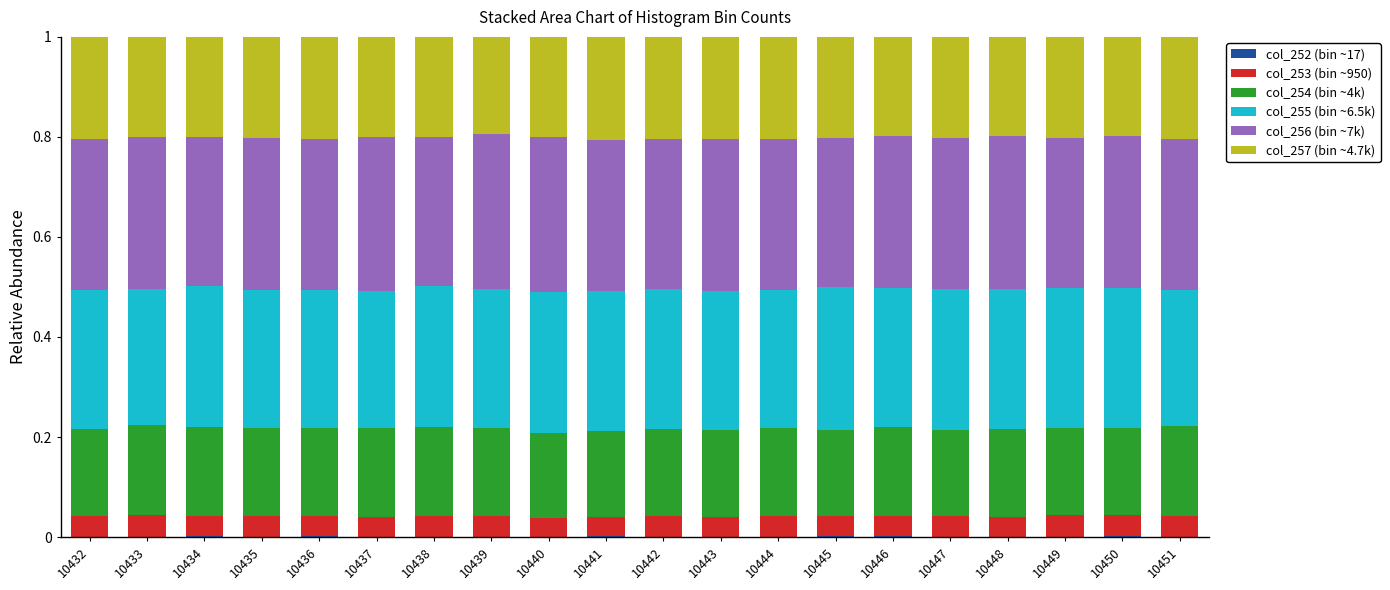

At which category is the sum across all series the highest?

10432